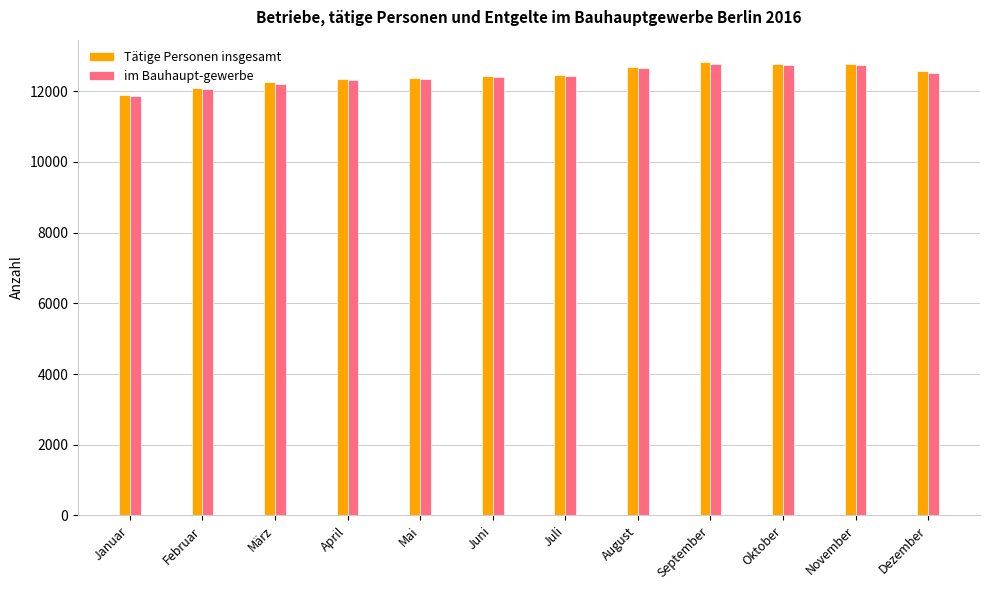

What is the spread (max minus min) of values at Februar?

28